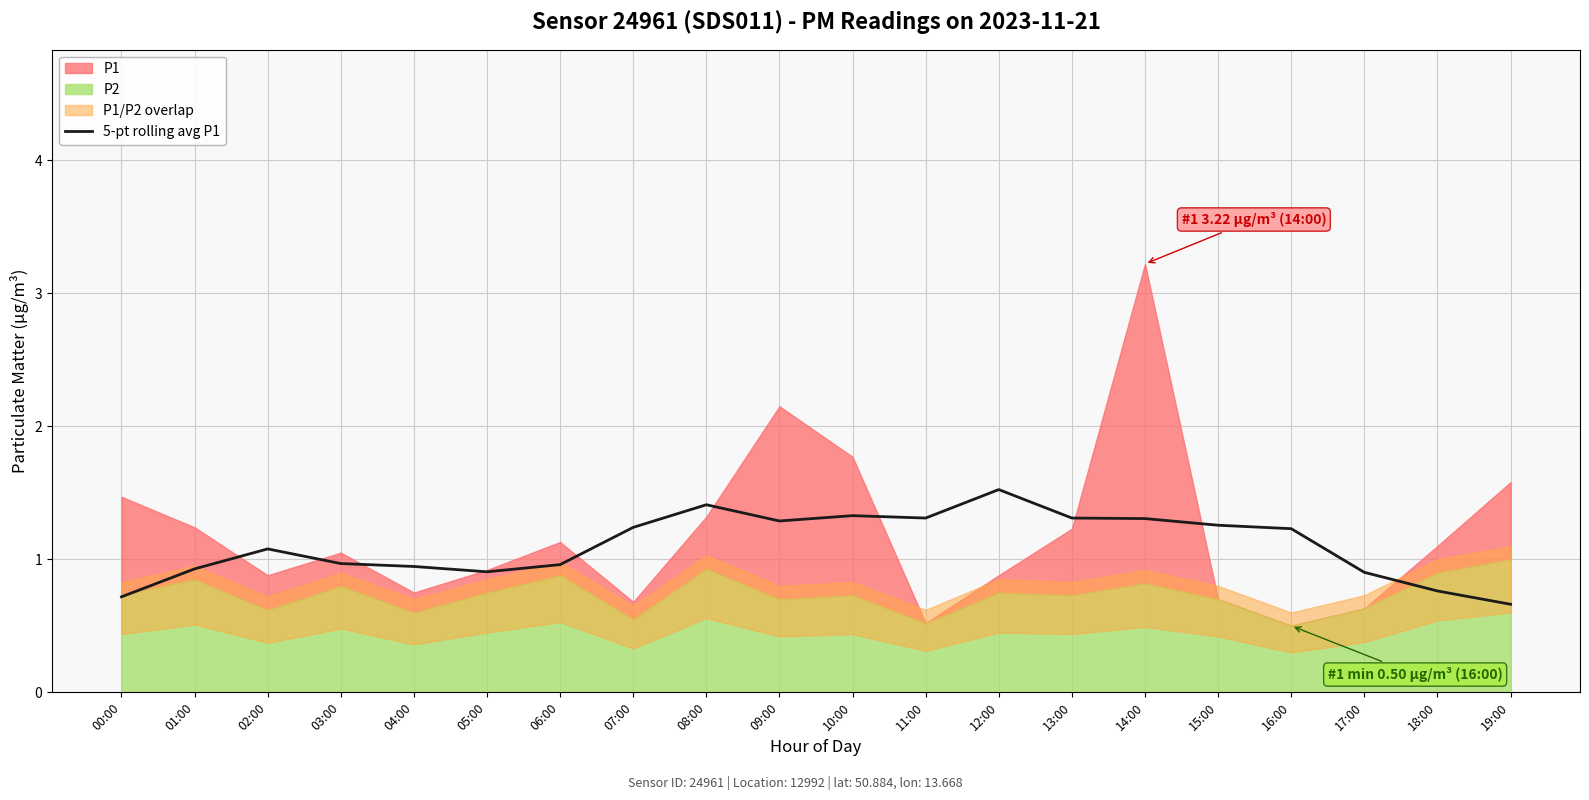

Count the number of categories in the chart.

20